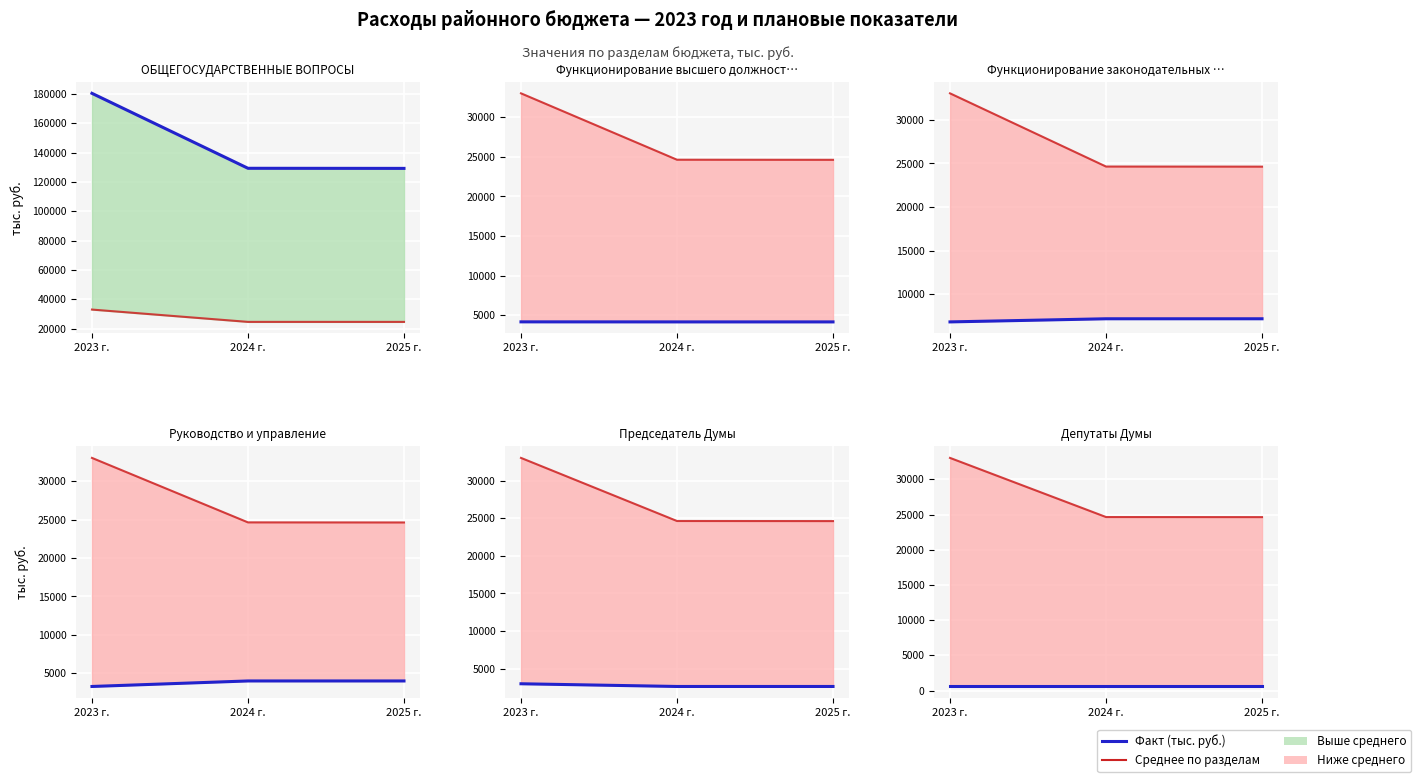

At which label is Факт closest to 576?

2023 г.